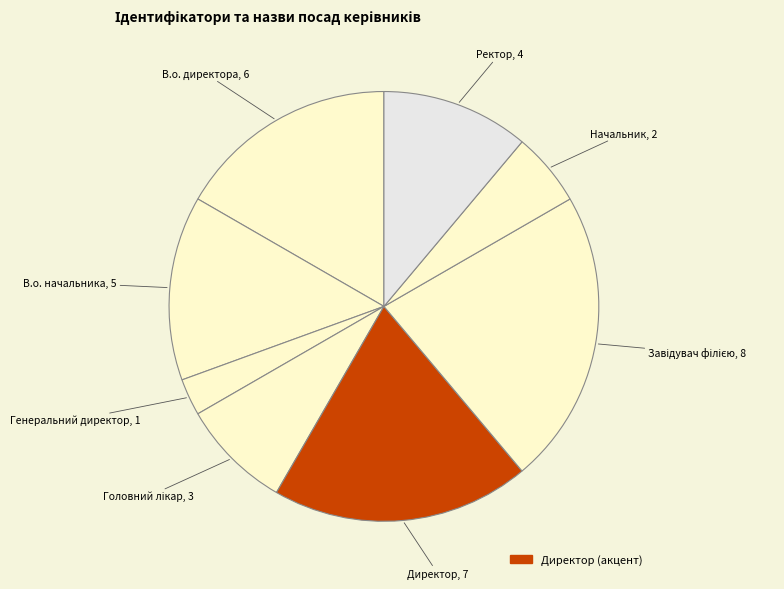

How many slices are in this pie chart?

8